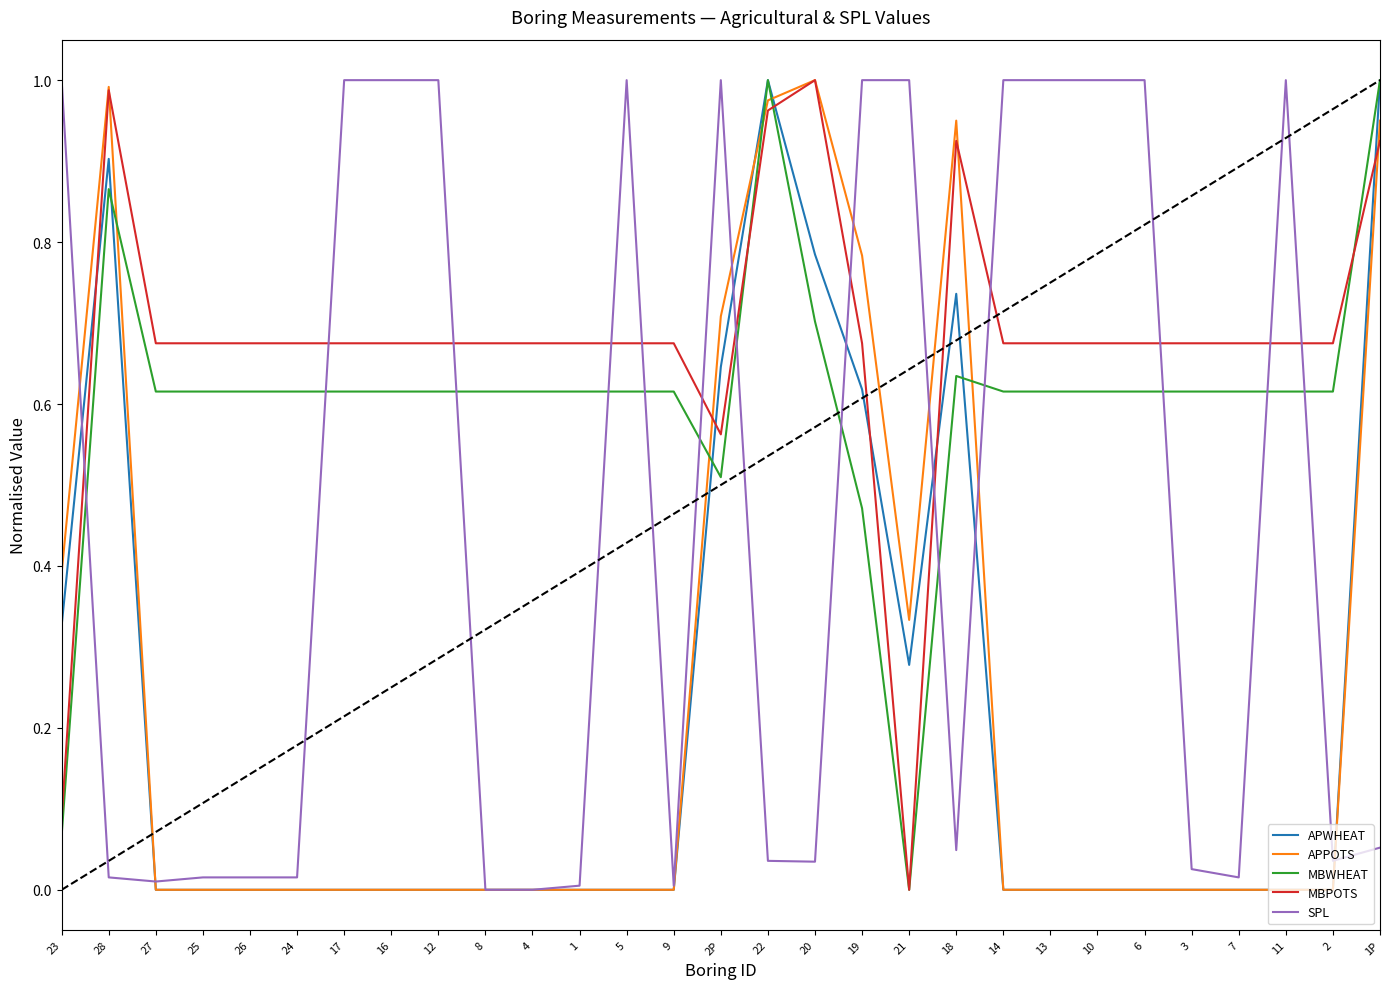

Which series changed the most between 20 and 19?

SPL